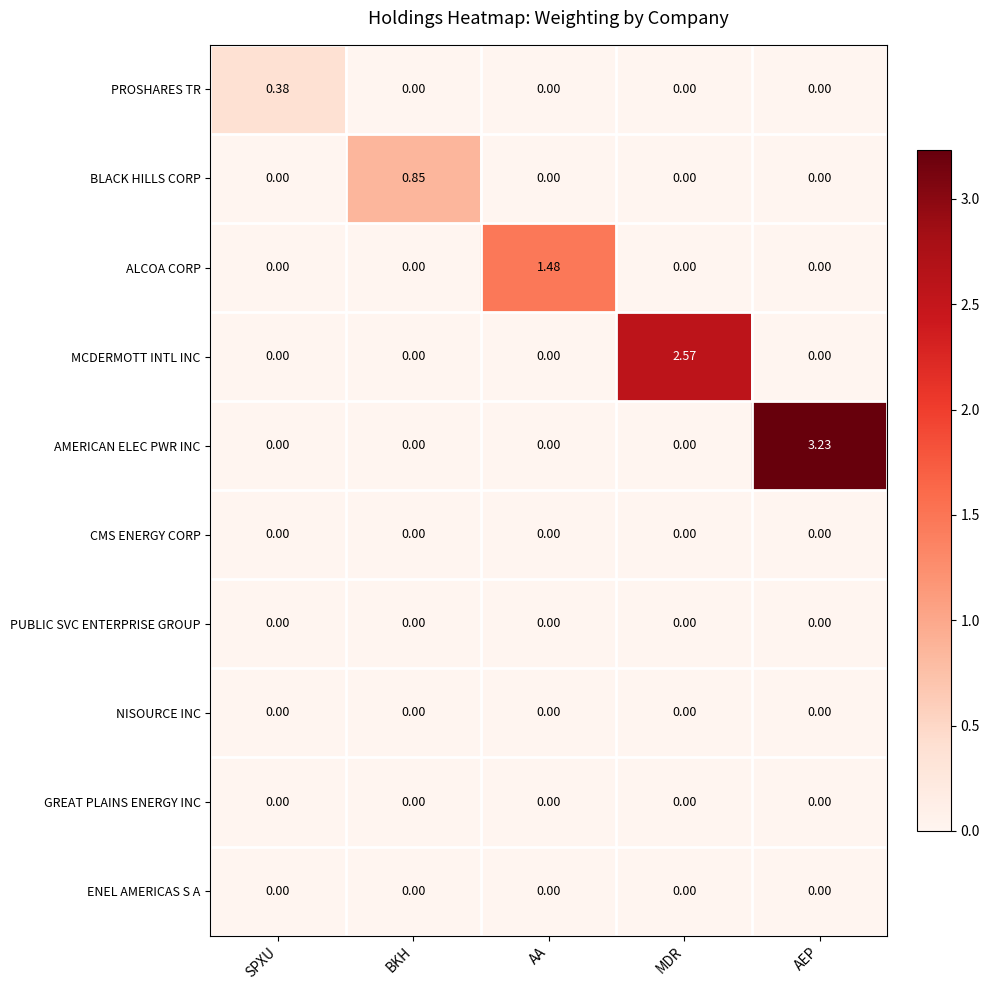

Between SPXU and AEP, which series saw the biggest shift?

AMERICAN ELEC PWR INC